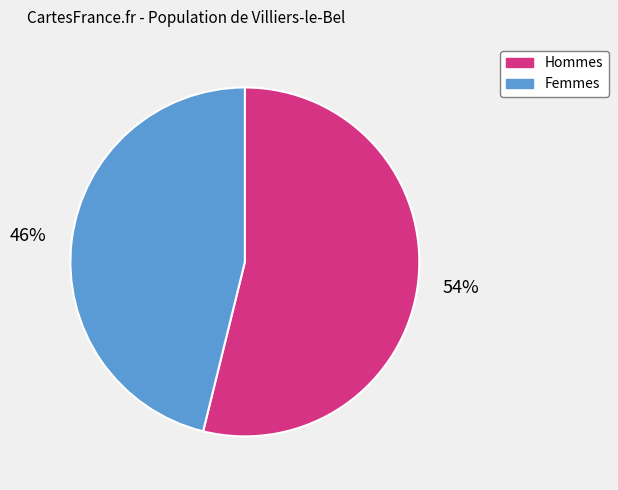

How many slices are in this pie chart?

2